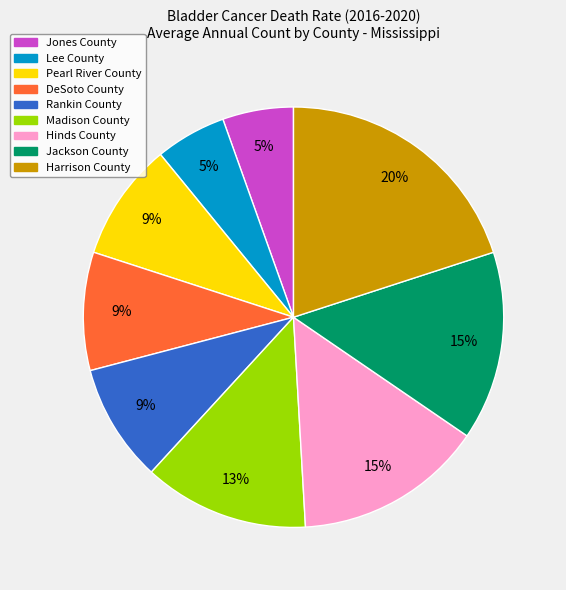

To the nearest percent, what is the average slice percentage?

11%